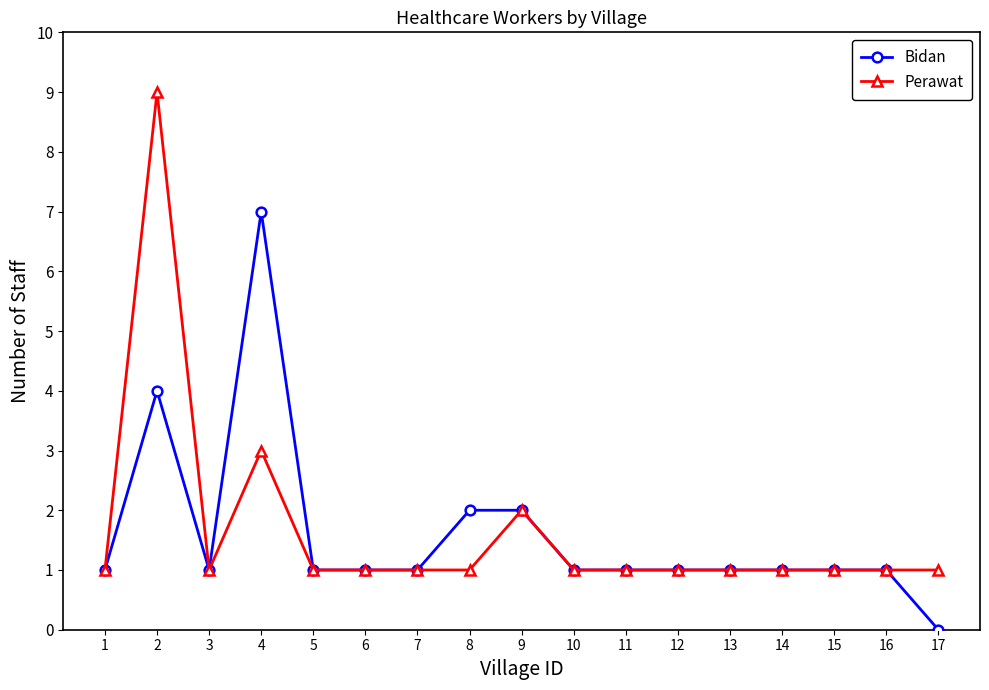

Reading right to left, list all the values displayed in this chart.

Bidan: 17=0	16=1	15=1	14=1	13=1	12=1	11=1	10=1	9=2	8=2	7=1	6=1	5=1	4=7	3=1	2=4	1=1
Perawat: 17=1	16=1	15=1	14=1	13=1	12=1	11=1	10=1	9=2	8=1	7=1	6=1	5=1	4=3	3=1	2=9	1=1